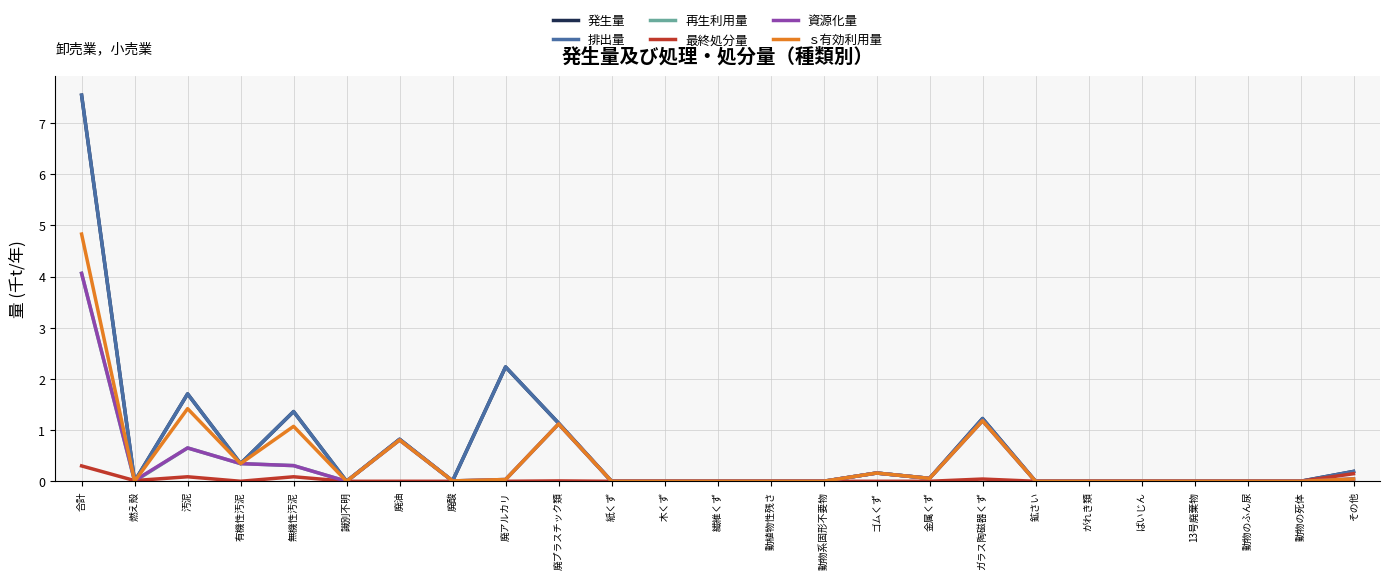

Does the chart display data point markers on the line(s)?

No